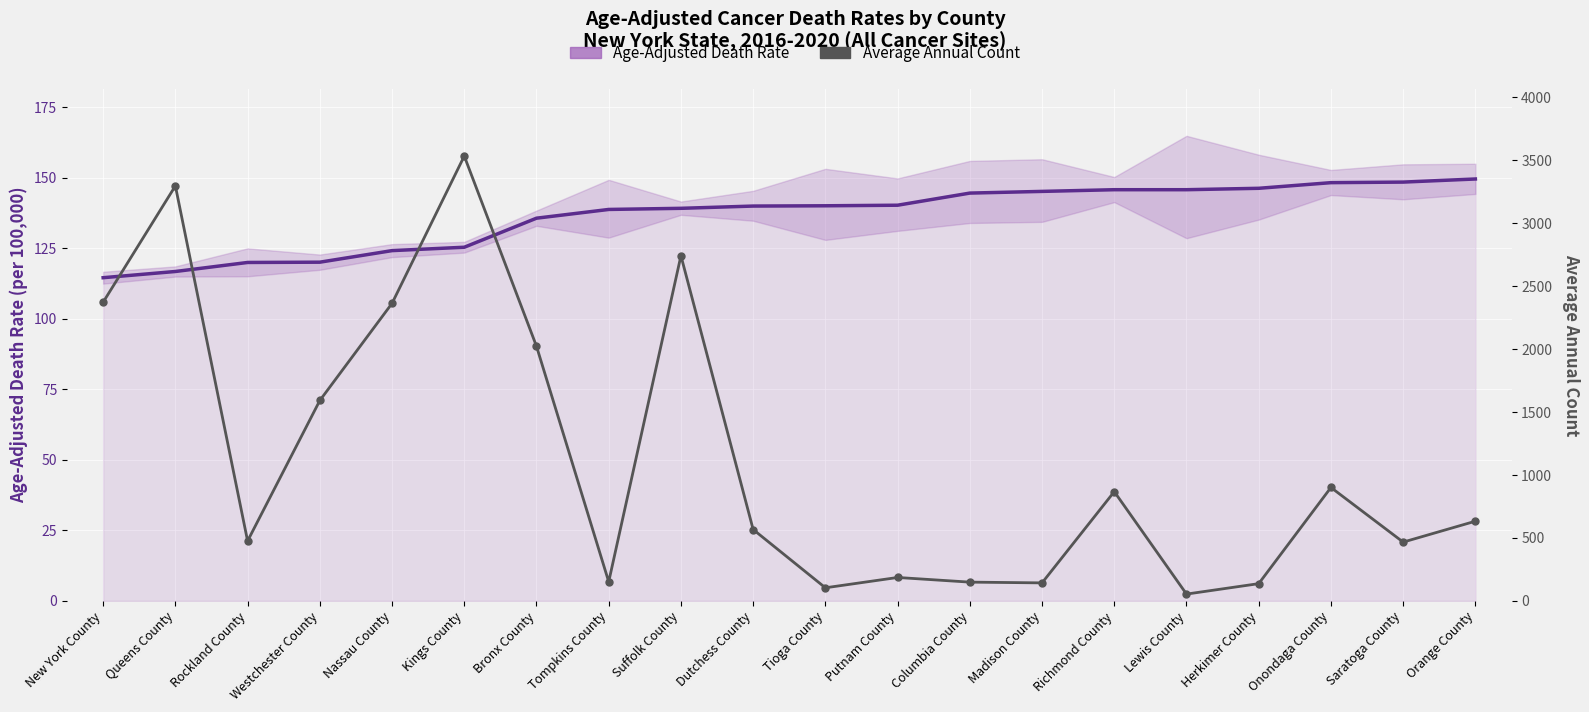

The value of Age-Adjusted Death Rate at Tompkins County is 138.8. True or false?

True